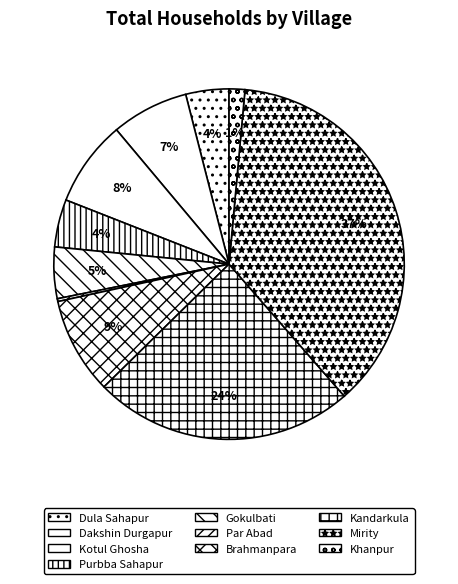

To the nearest percent, what portion does Purbba Sahapur represent?

4%